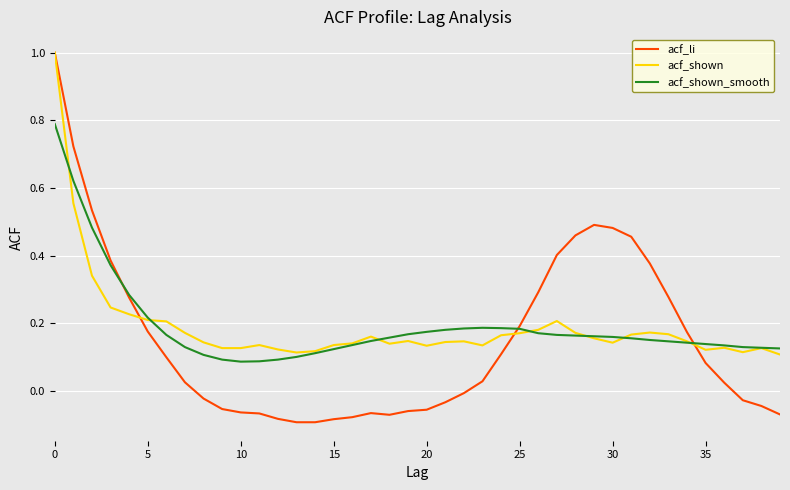

How many lines are shown in the chart?

3